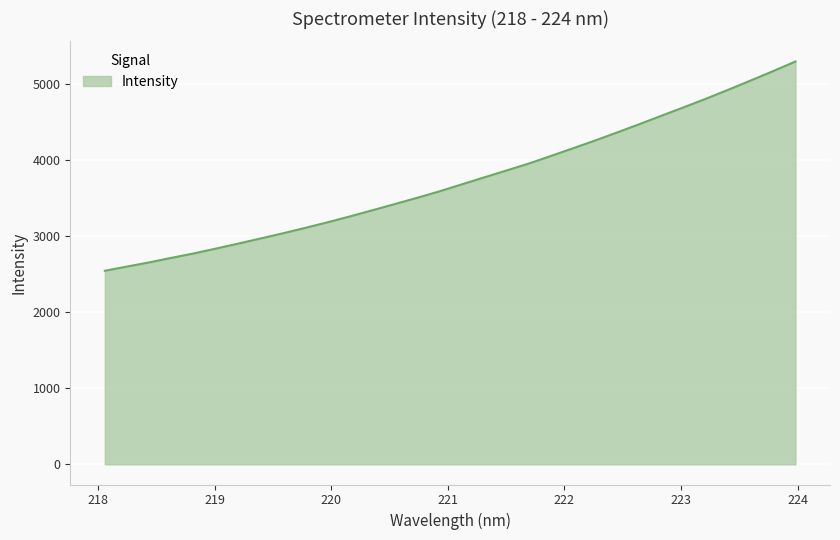

What is the minimum value shown in the chart?

2547.1